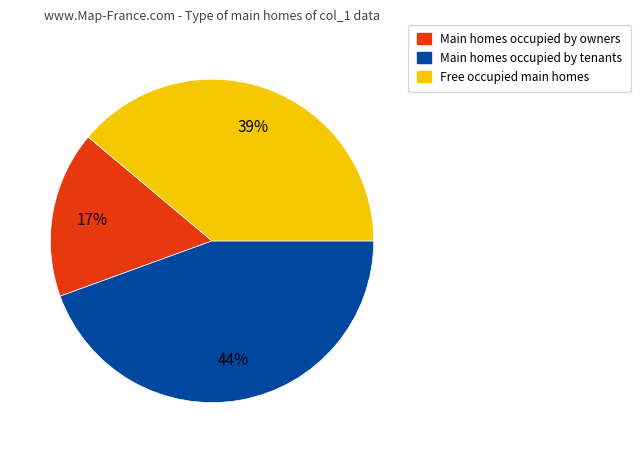

To the nearest percent, what is the average slice percentage?

33%